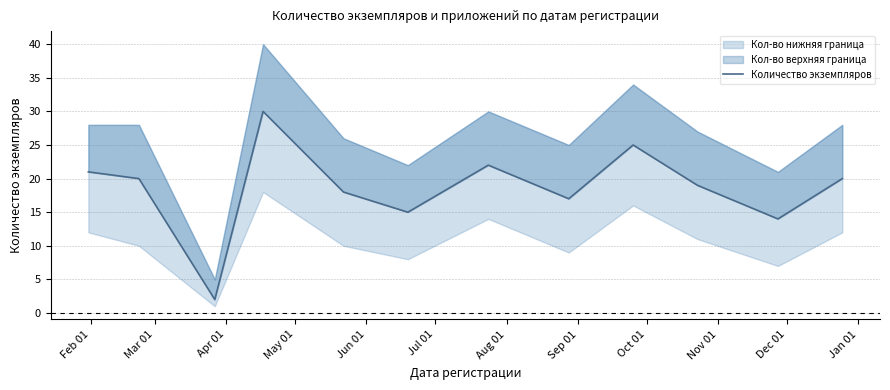

List the labels in order of value, smallest first.

Apr 01, Dec 01, Jul 01, Sep 01, Jun 01, Nov 01, Mar 01, Jan 01, Feb 01, Aug 01, Oct 01, May 01